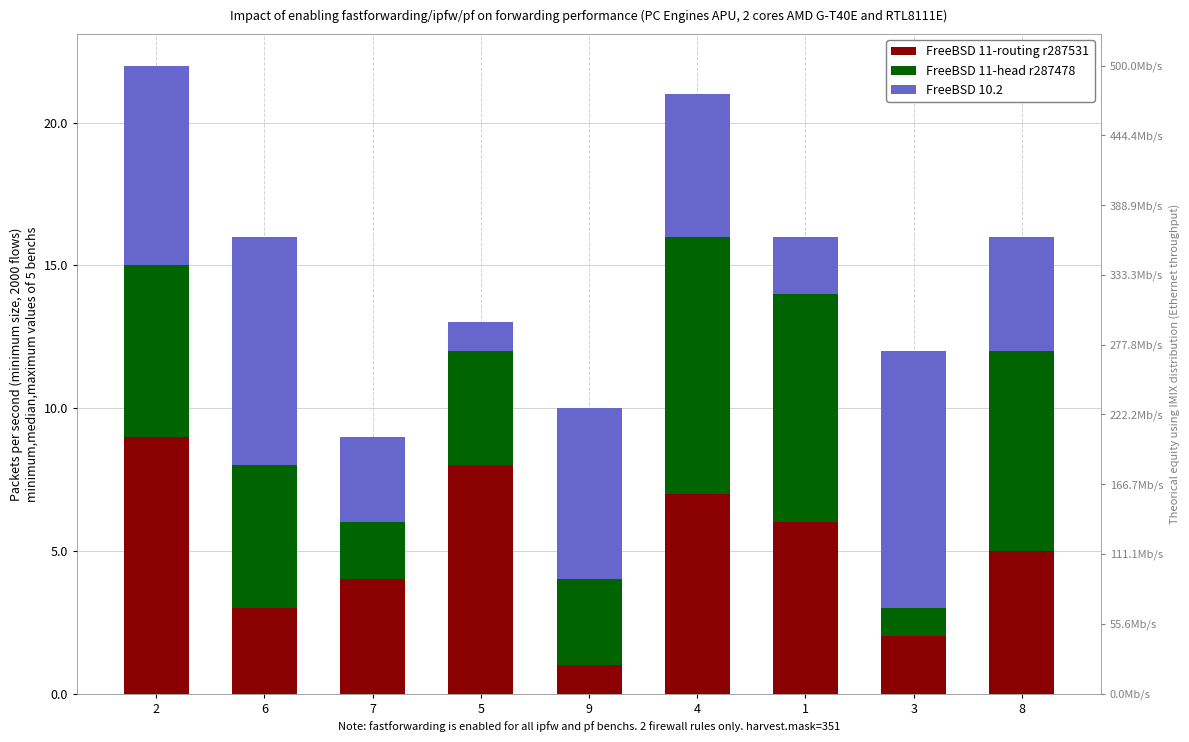

What is the average value of the FreeBSD 10.2 series?

5